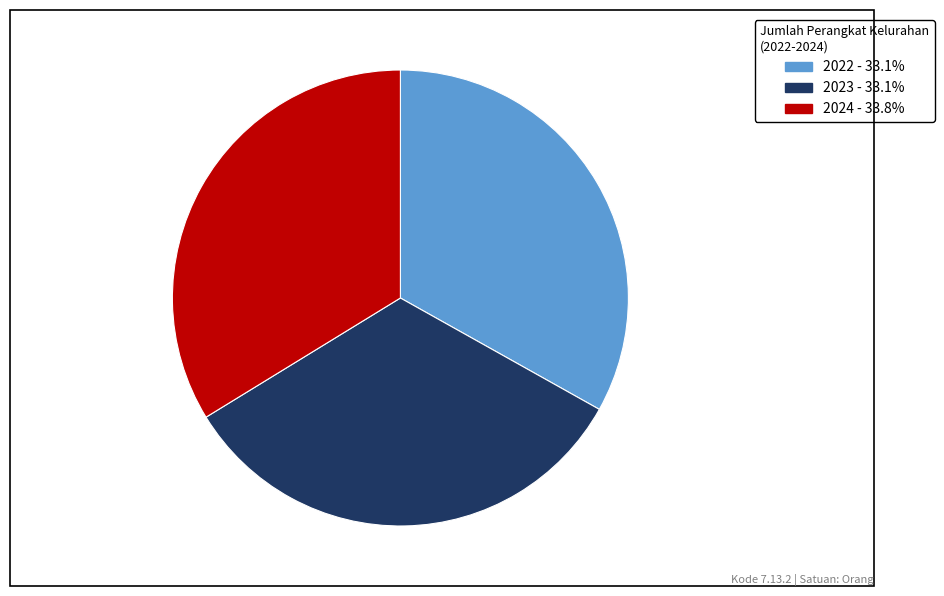

Is 2022 the majority of the pie?

No